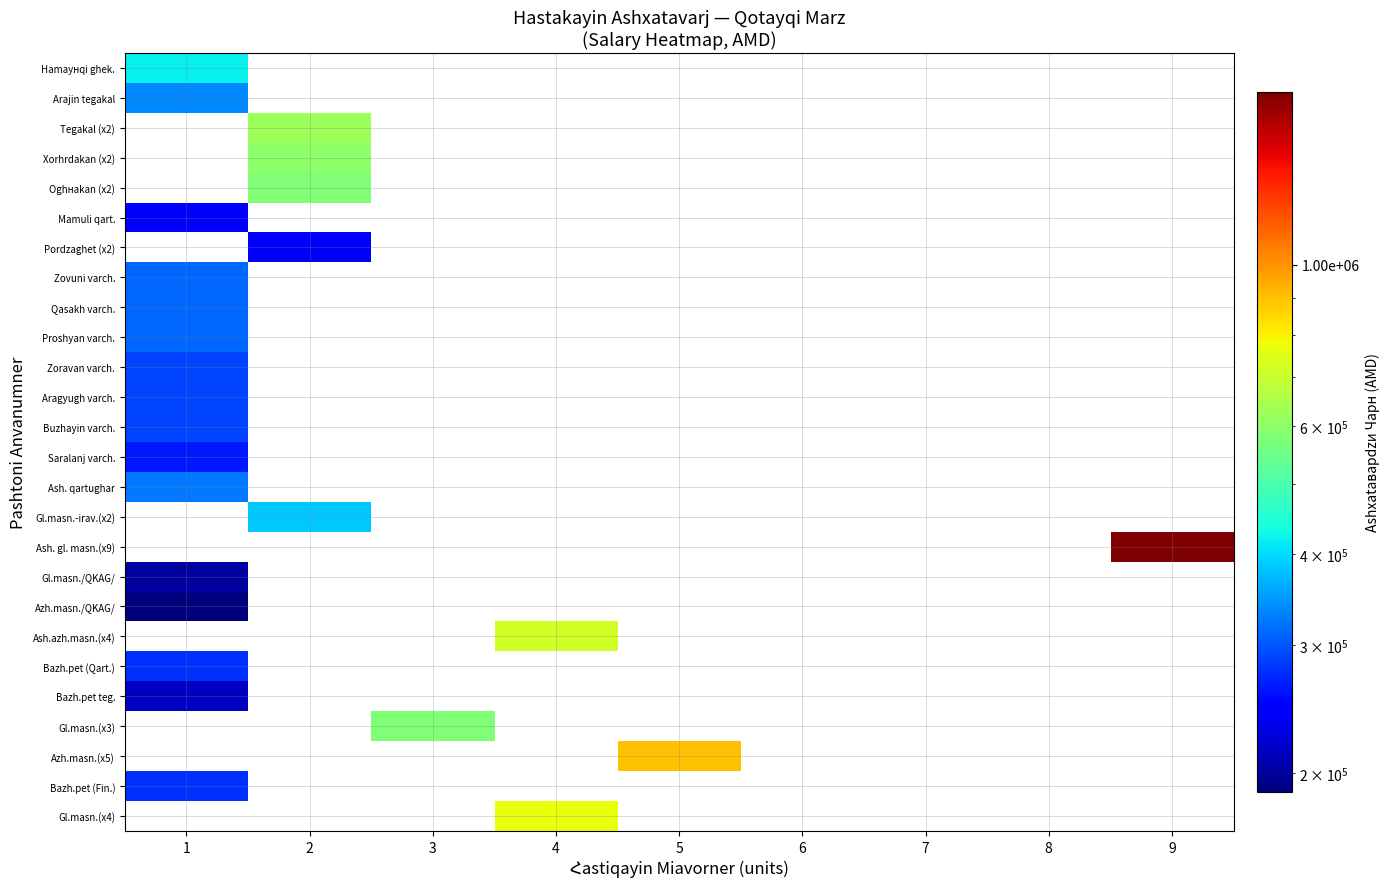

Rank the series by their maximum value, from lowest to highest.

Azh.masn./QKAG/, Gl.masn./QKAG/, Bazh.pet teg., Saralanj varch., Zoravan varch., Aragyugh varch., Buzhayin varch., Arajin tegakal, Tegakal (x2), Xorhrdakan (x2), Oghнakan (x2), Mamuli qart., Pordzaghet (x2), Bazh.pet (Qart.), Bazh.pet (Fin.), Zovuni varch., Qasakh varch., Proshyan varch., Ash. qartughar, Hamayнqi ghеk., Gl.masn.-irav.(x2), Ash. gl. masn.(x9), Ash.azh.masn.(x4), Gl.masn.(x3), Azh.masn.(x5), Gl.masn.(x4)